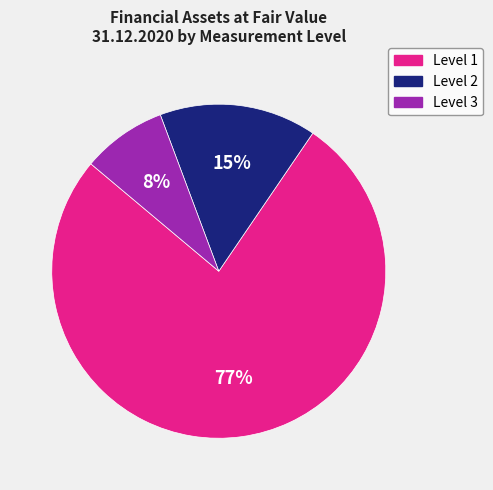

Between Level 1 and Level 3, which is larger?

Level 1